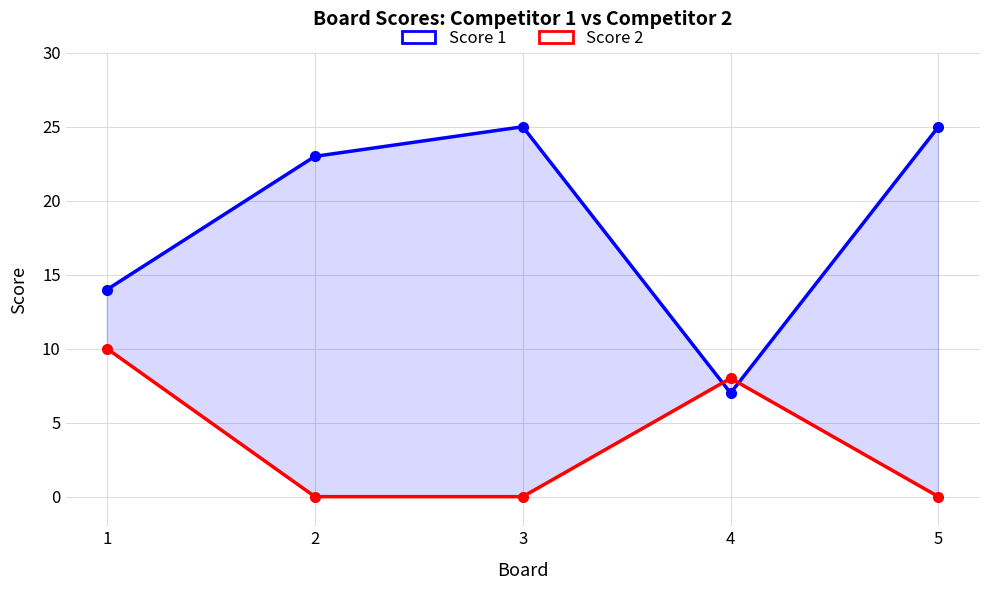

Reading left to right, what are all the values shown in this chart?

Score 1: 1=14	2=23	3=25	4=7	5=25
Score 2: 1=10	2=0	3=0	4=8	5=0